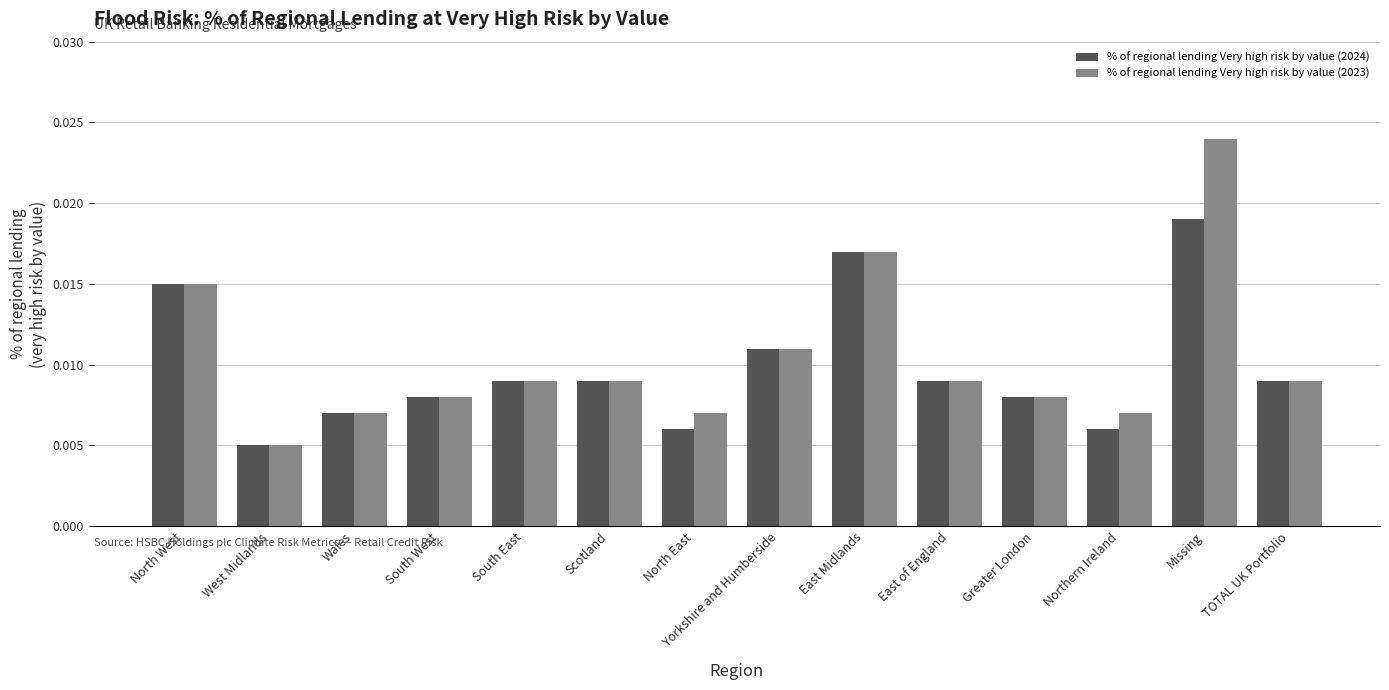

How many % of regional lending Very high risk by value (2024) values are between 0 and 1?

14